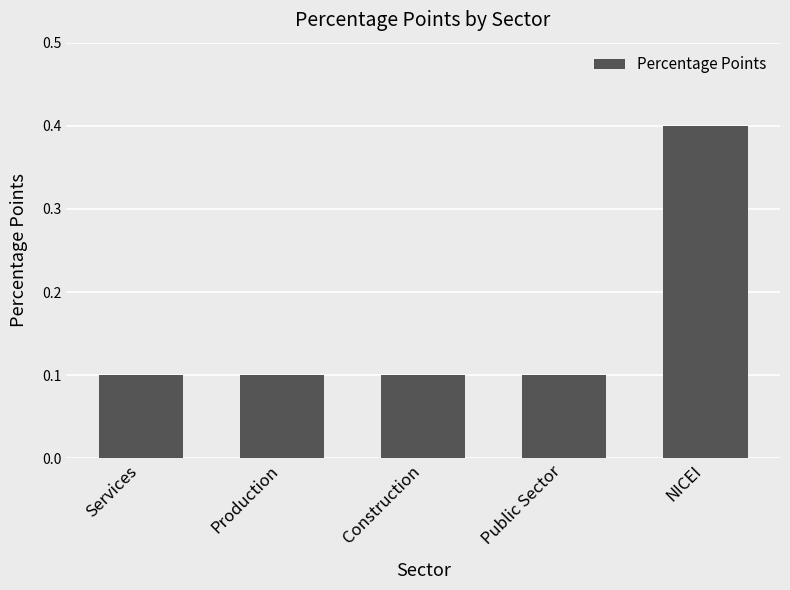

Are the bars horizontal?

No